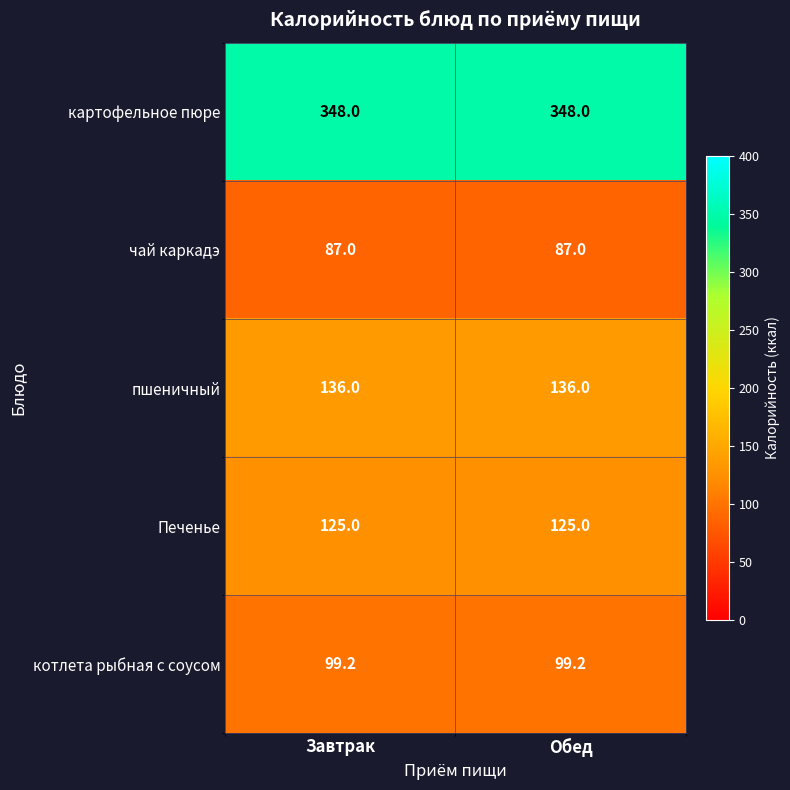

What is the average value of the чай каркадэ series?

87.0